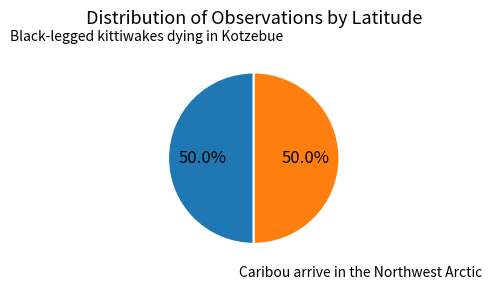

To the nearest percent, what is the average slice percentage?

50%